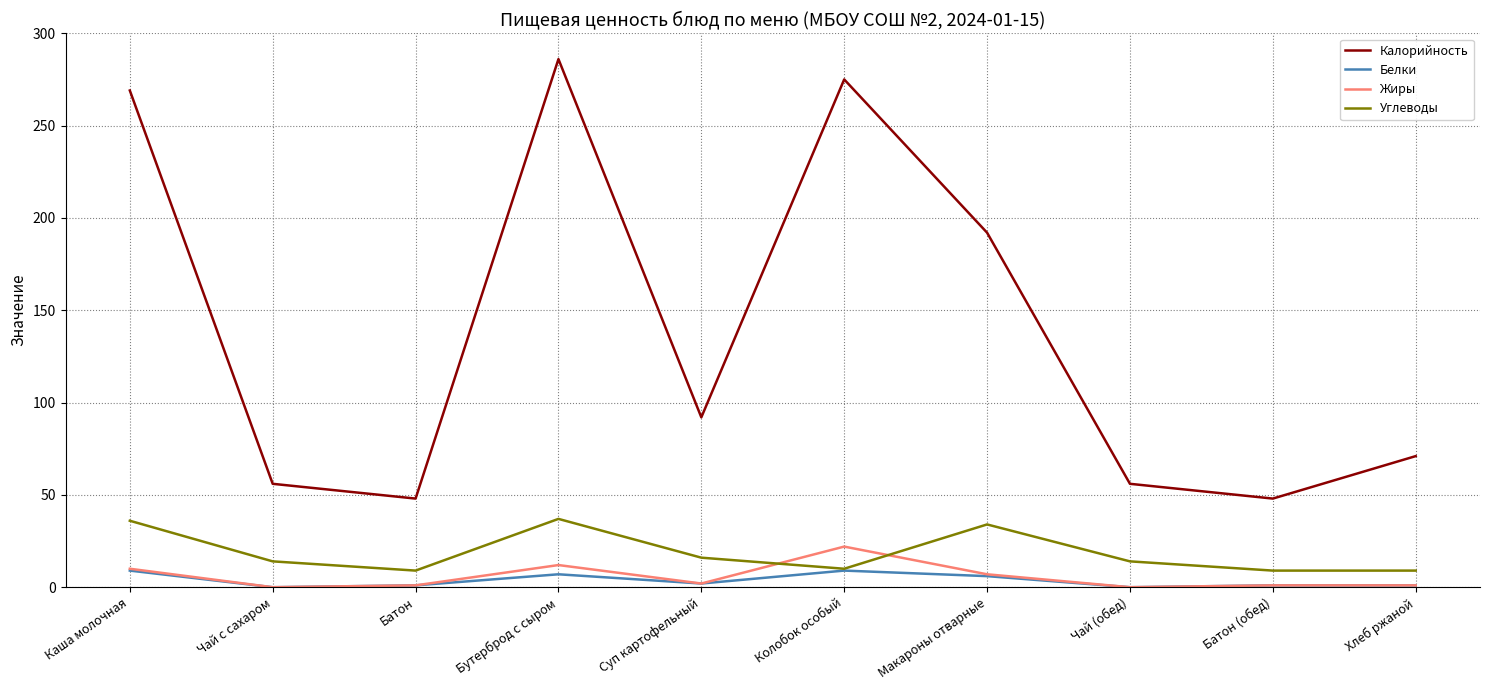

At how many categories does at least one series exceed 58?

6